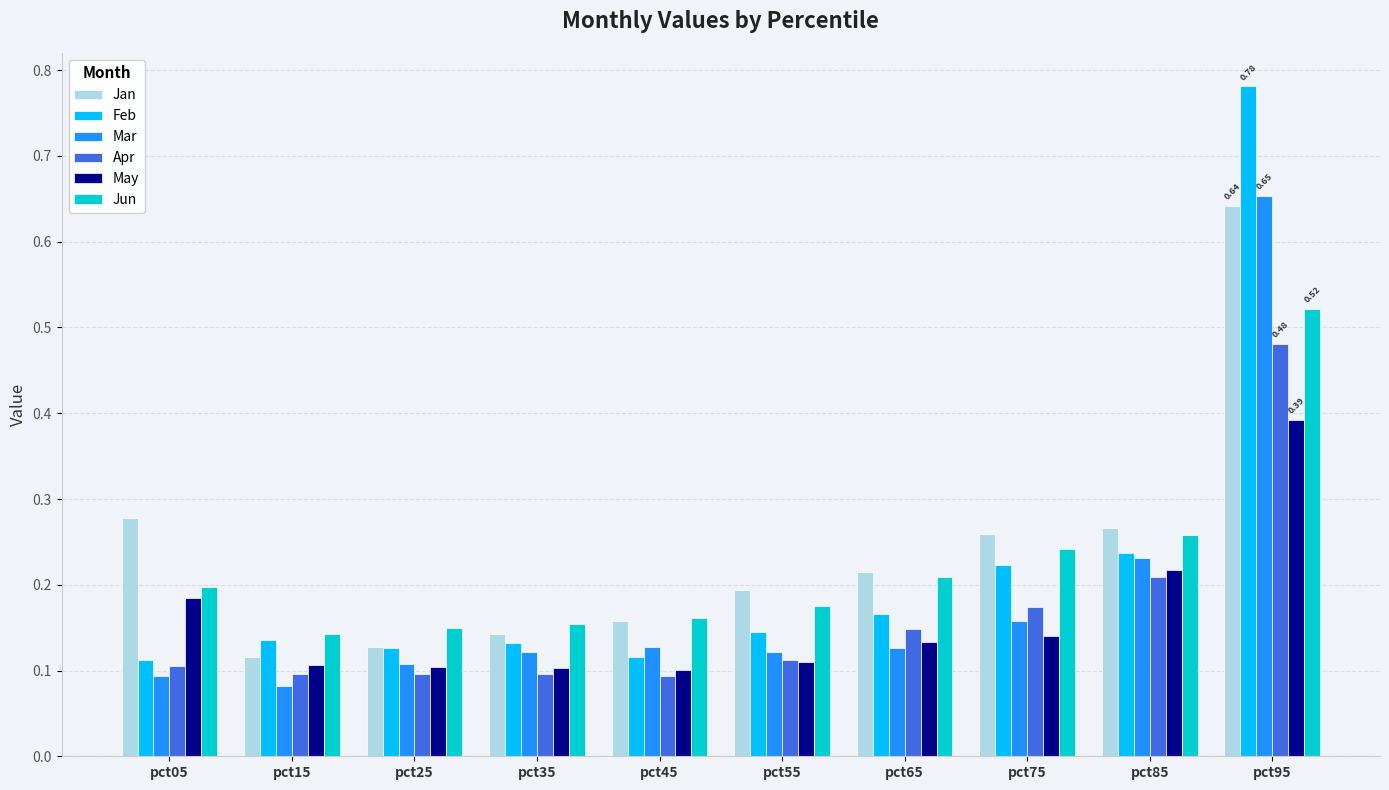

Is it true that May equals 0.1 at pct65?

True